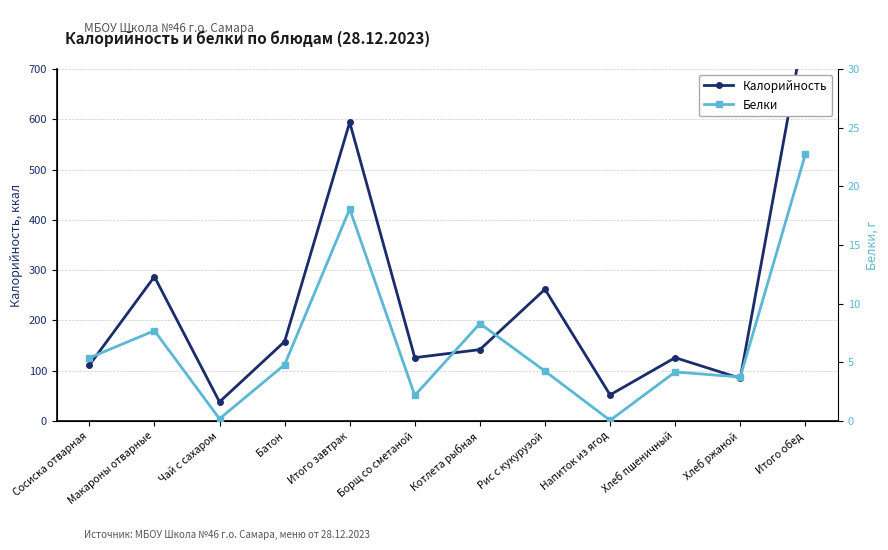

Which series has the largest range (max minus min)?

Калорийность